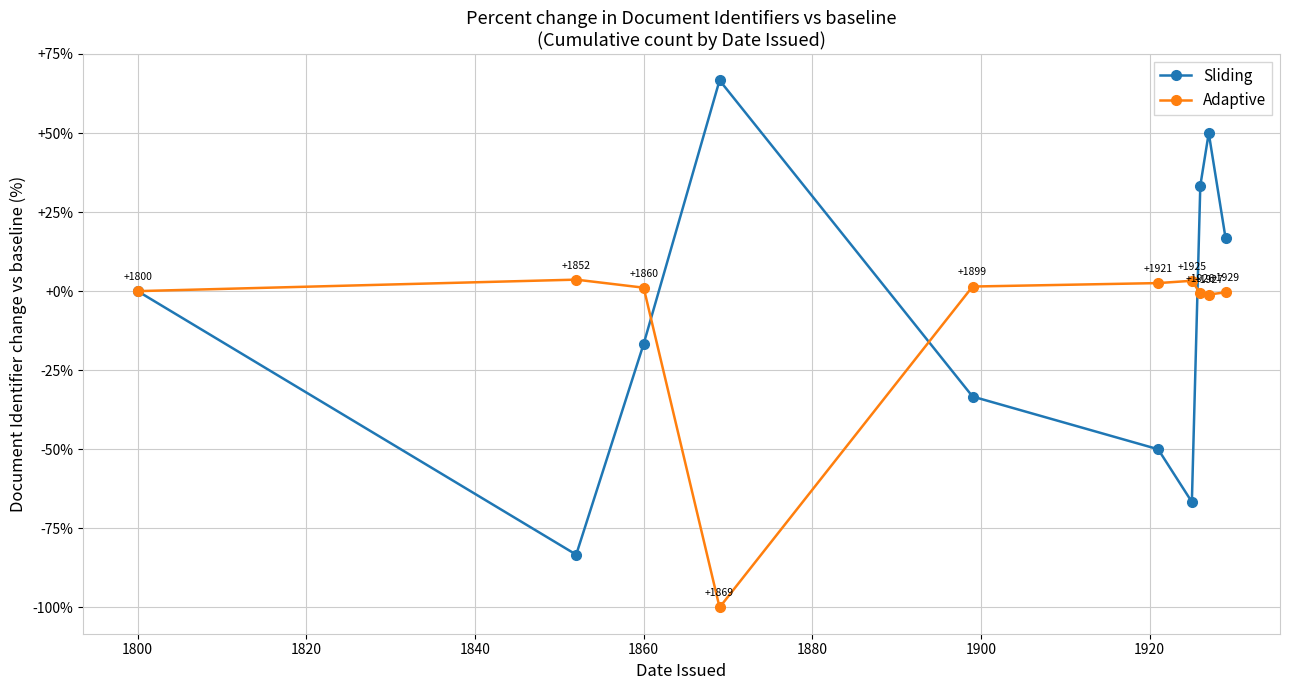

Is this an area chart (filled region under the line)?

No